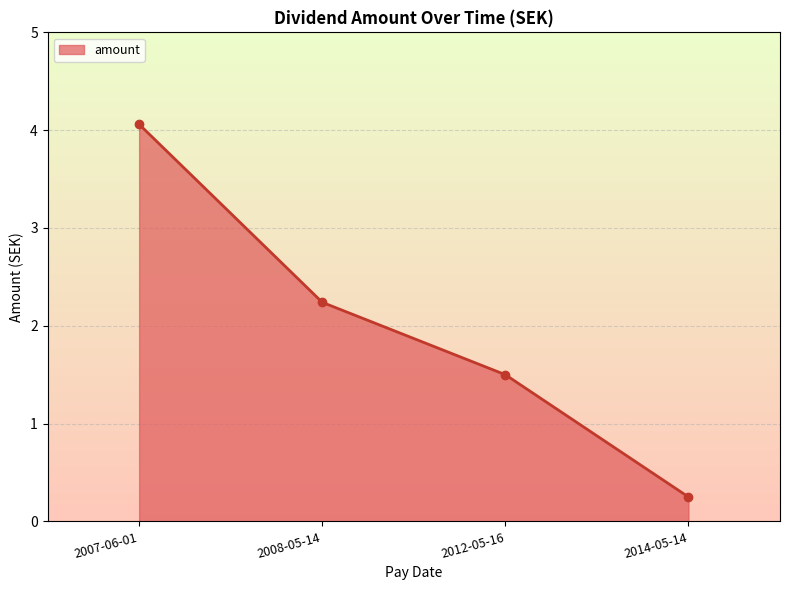

Count the number of values greater than 2.

2